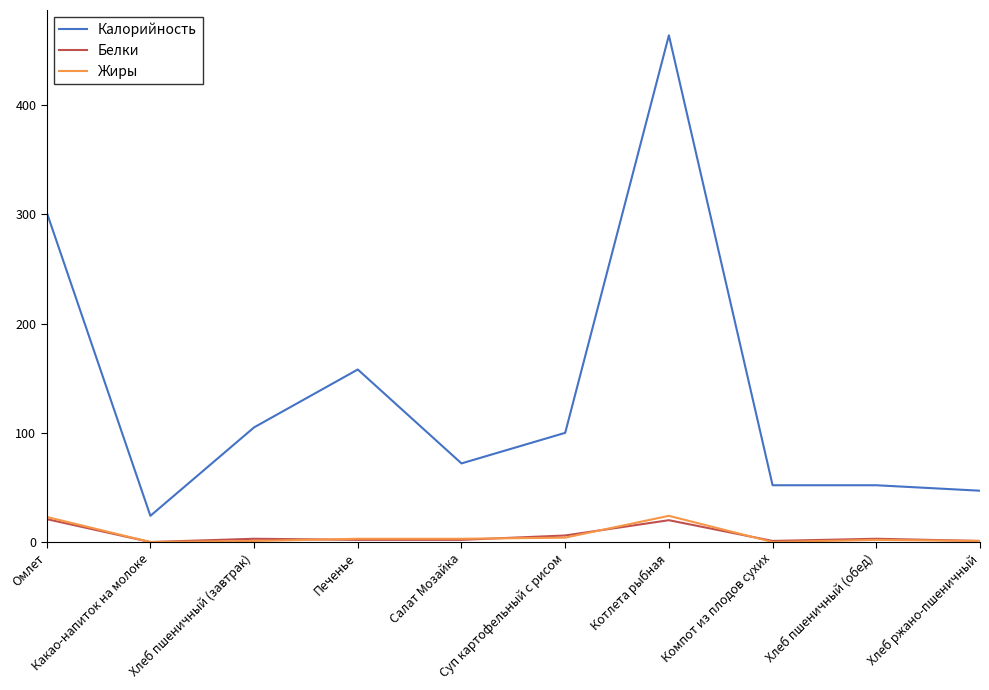

True or false: Калорийность and Жиры cross at least once.

False